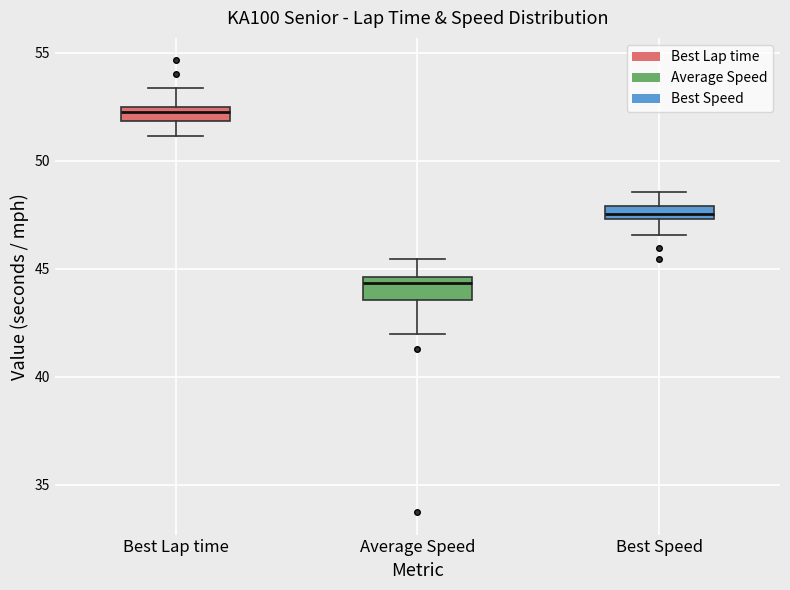

Where does the upper whisker of the box for Average Speed end on the y-axis? The values are not printed on the chart, so give them approximately, as read against the axis.

45.5